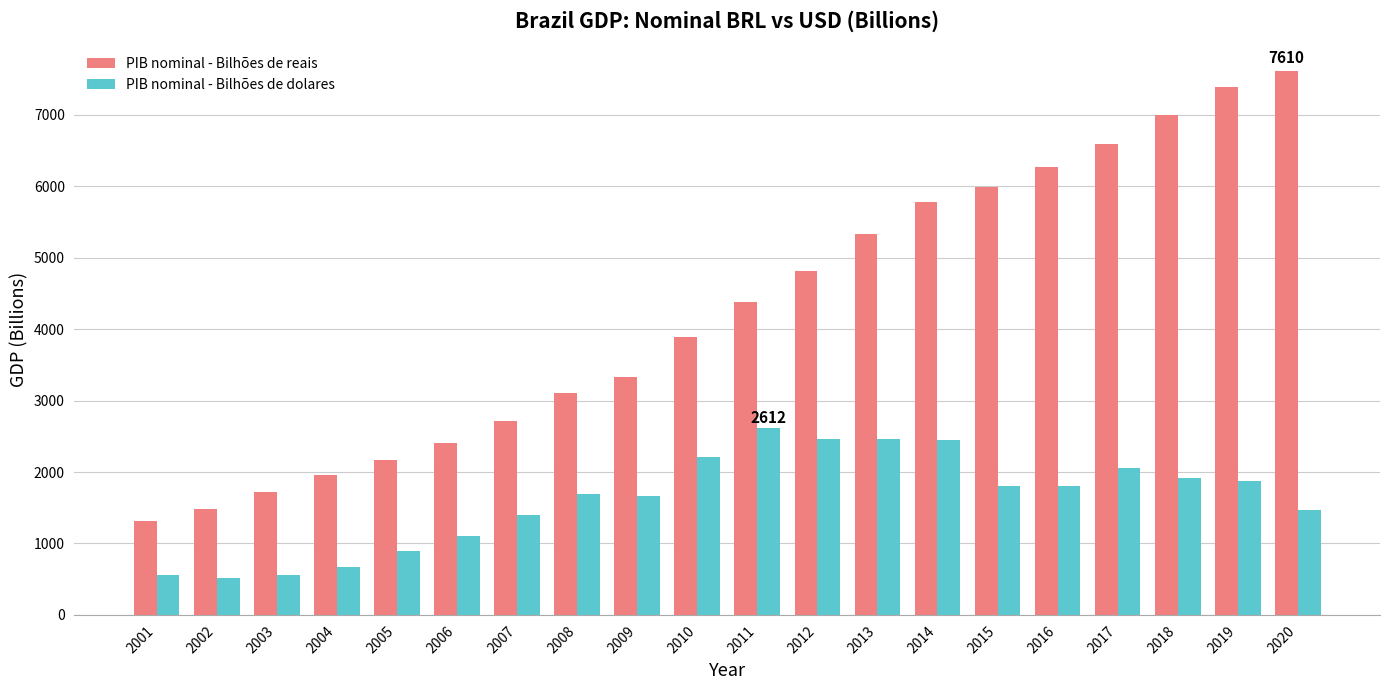

What is the difference between the second highest and second lowest values in the PIB nominal - Bilhões de reais series?

5900.3